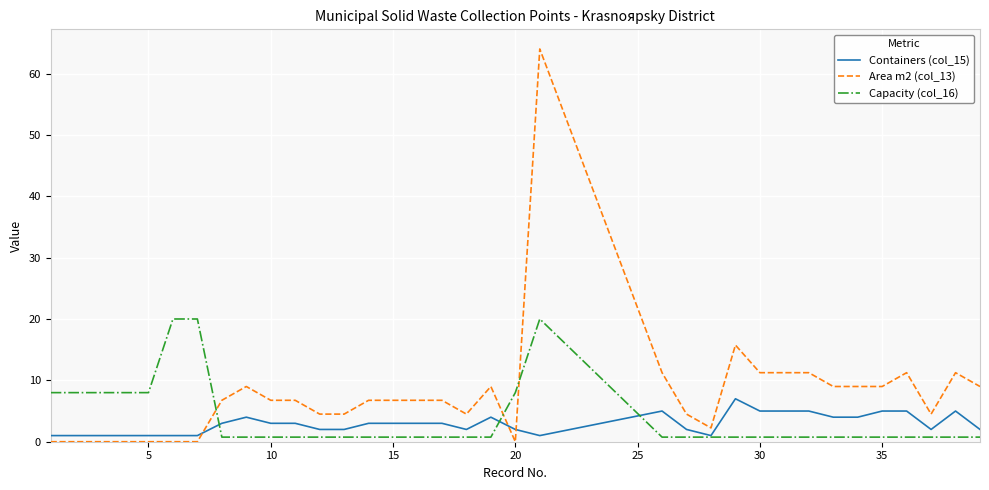

List the series in order of their peak value, highest first.

Area m2 (col_13), Capacity (col_16), Containers (col_15)